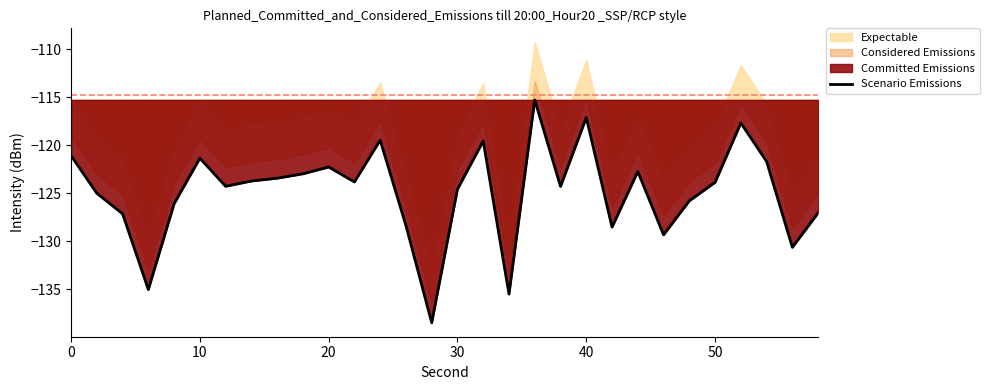

What is the minimum value for Scenario Emissions?

-138.5